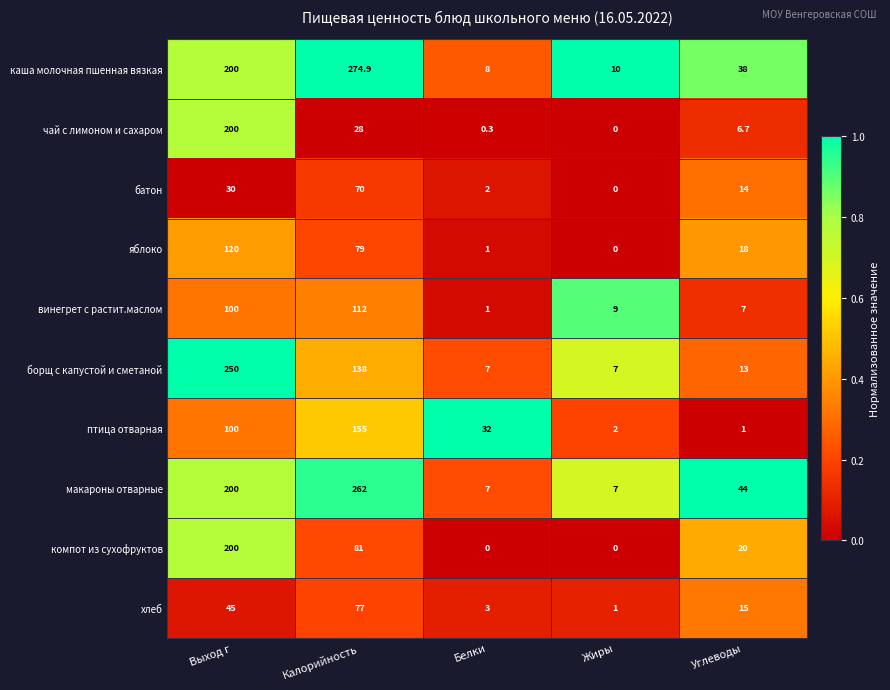

At which label does яблоко first exceed 18?

Выход г